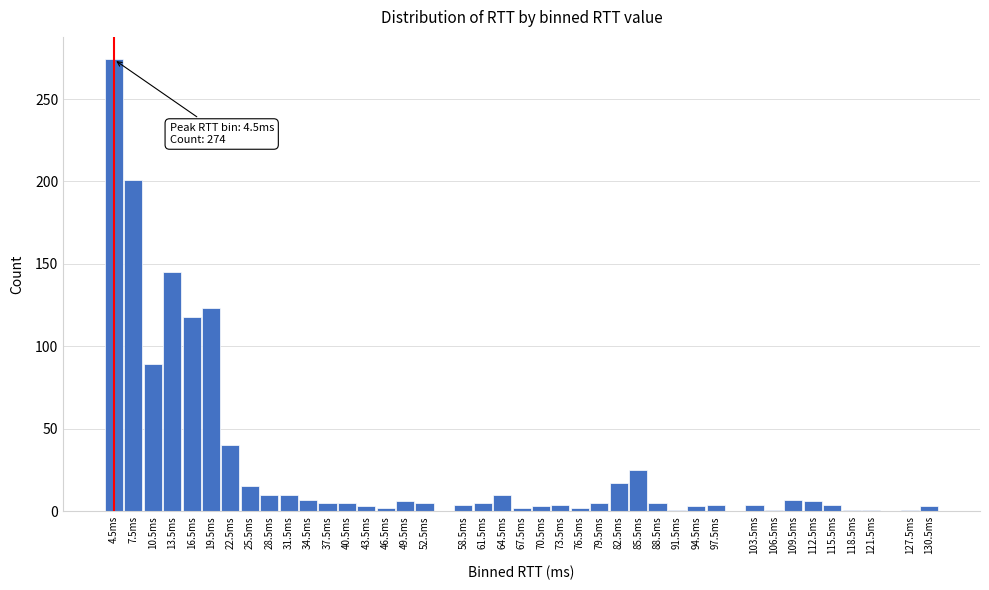

What is the difference between the maximum and second lowest values?

273